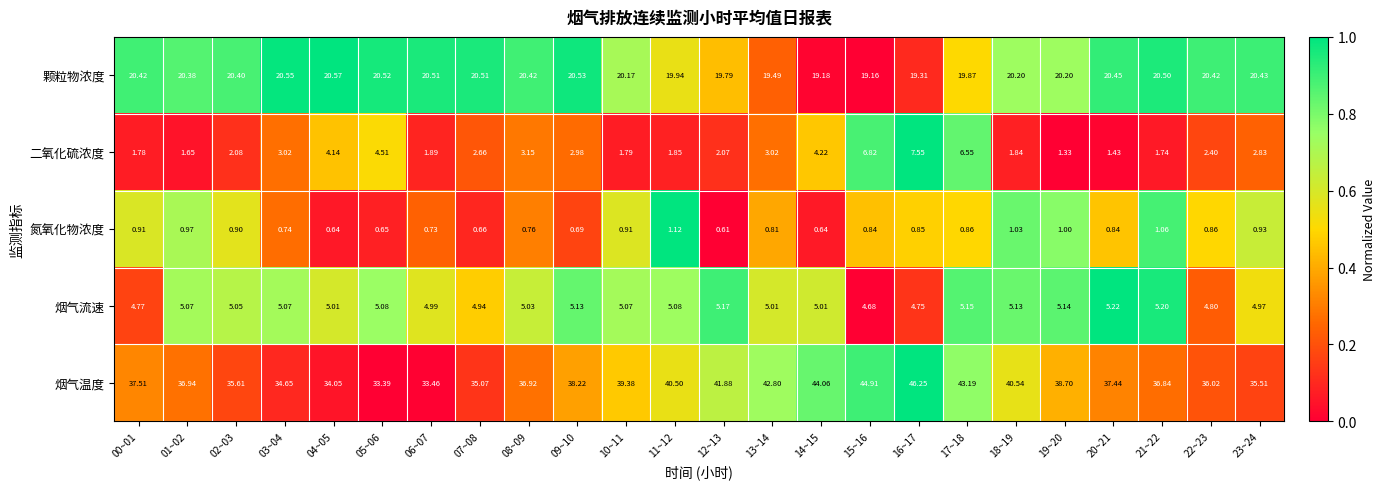

Which series has the largest total across all categories?

烟气温度